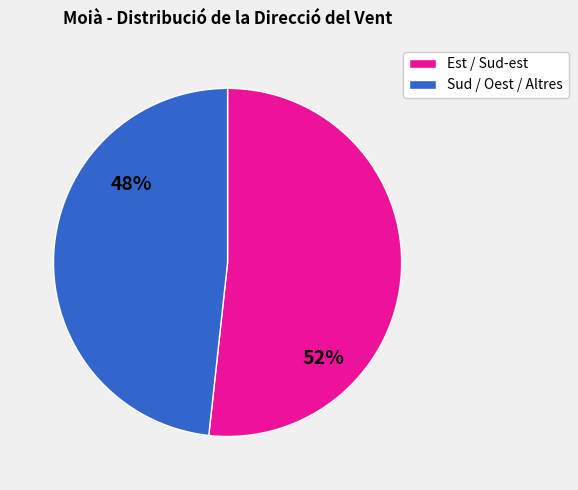

To the nearest percent, what is the average slice percentage?

50%